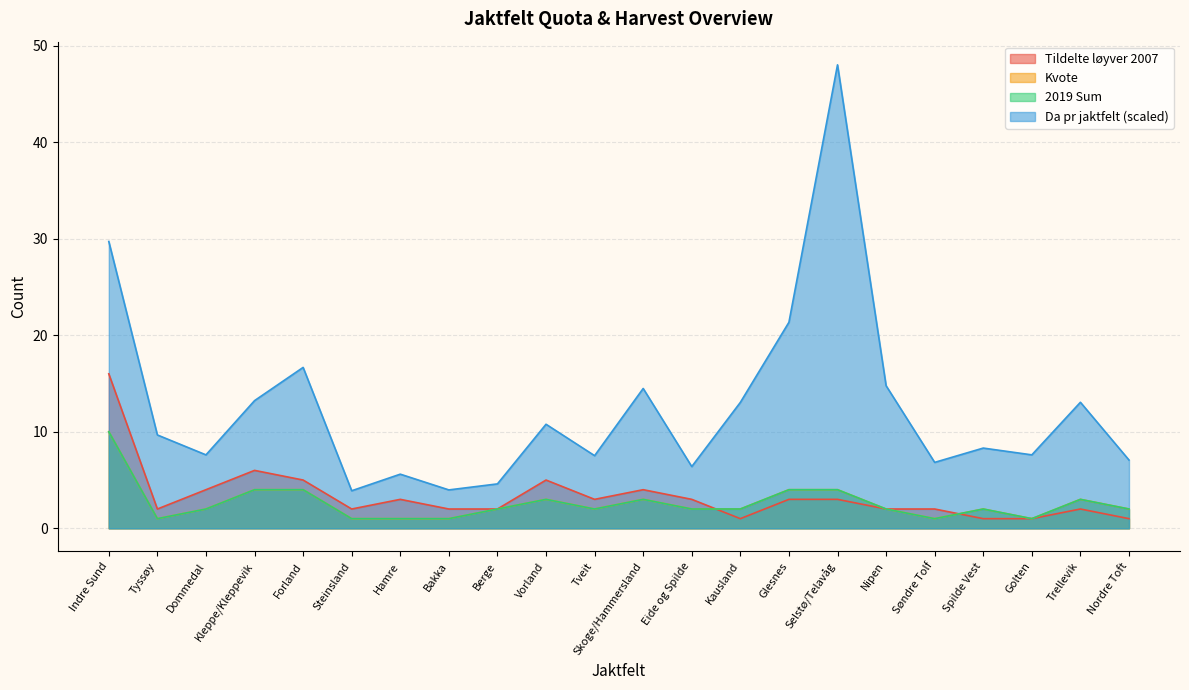

How many interior local peaks does the Da pr jaktfelt series have?

7